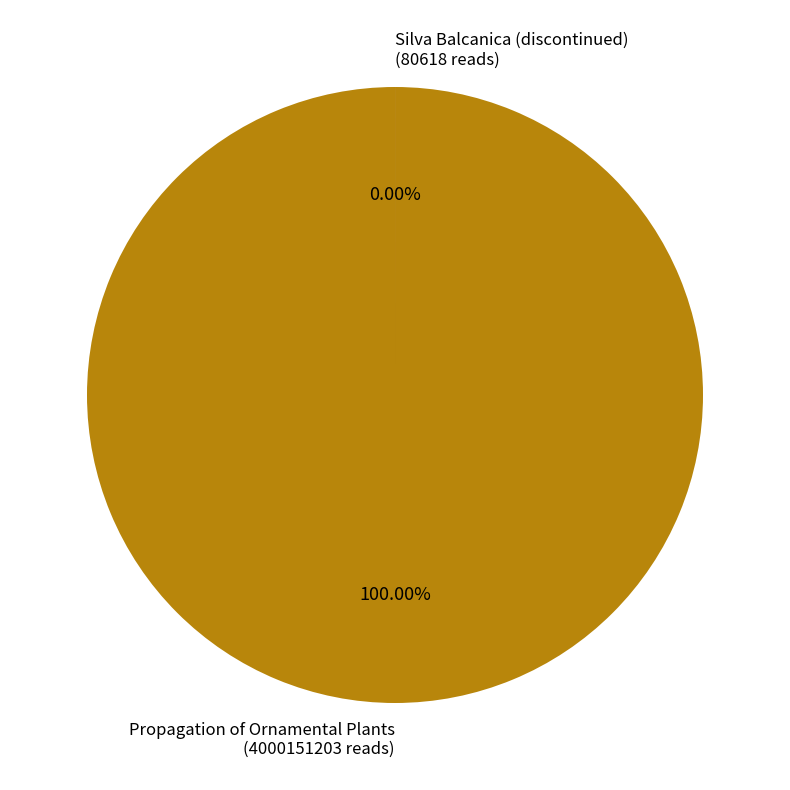

To the nearest percent, what percentage of the pie is Propagation of Ornamental Plants?

100%